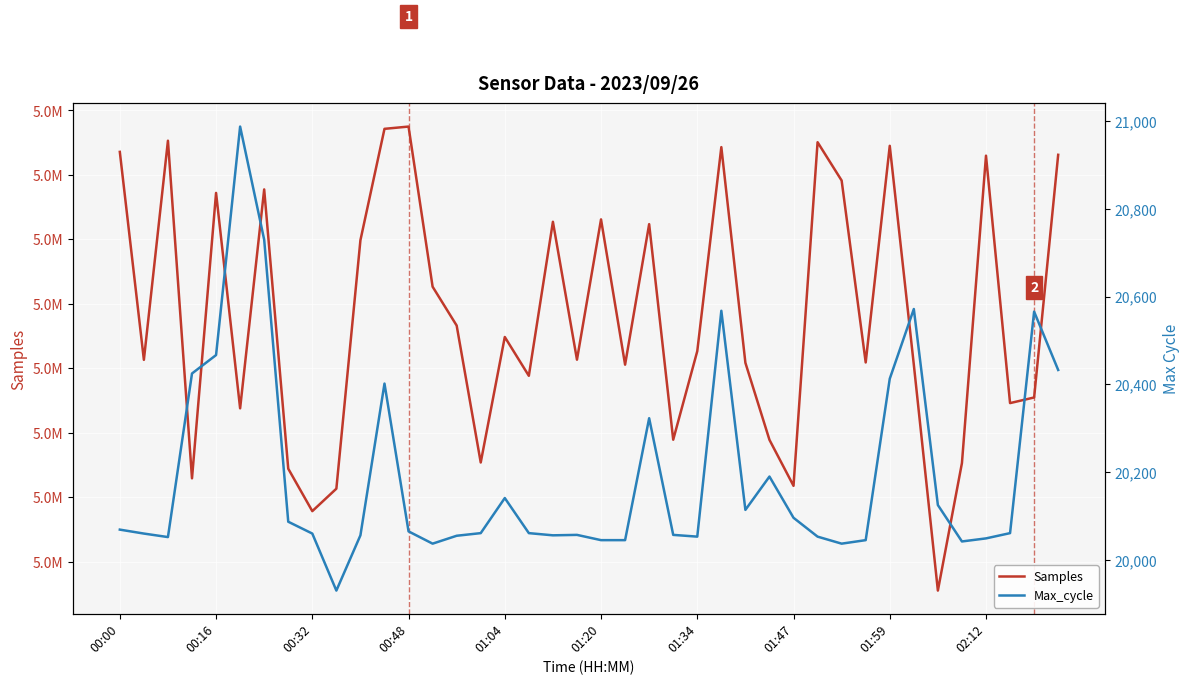

What is the difference between the Max_cycle values at 29 and 37?

8